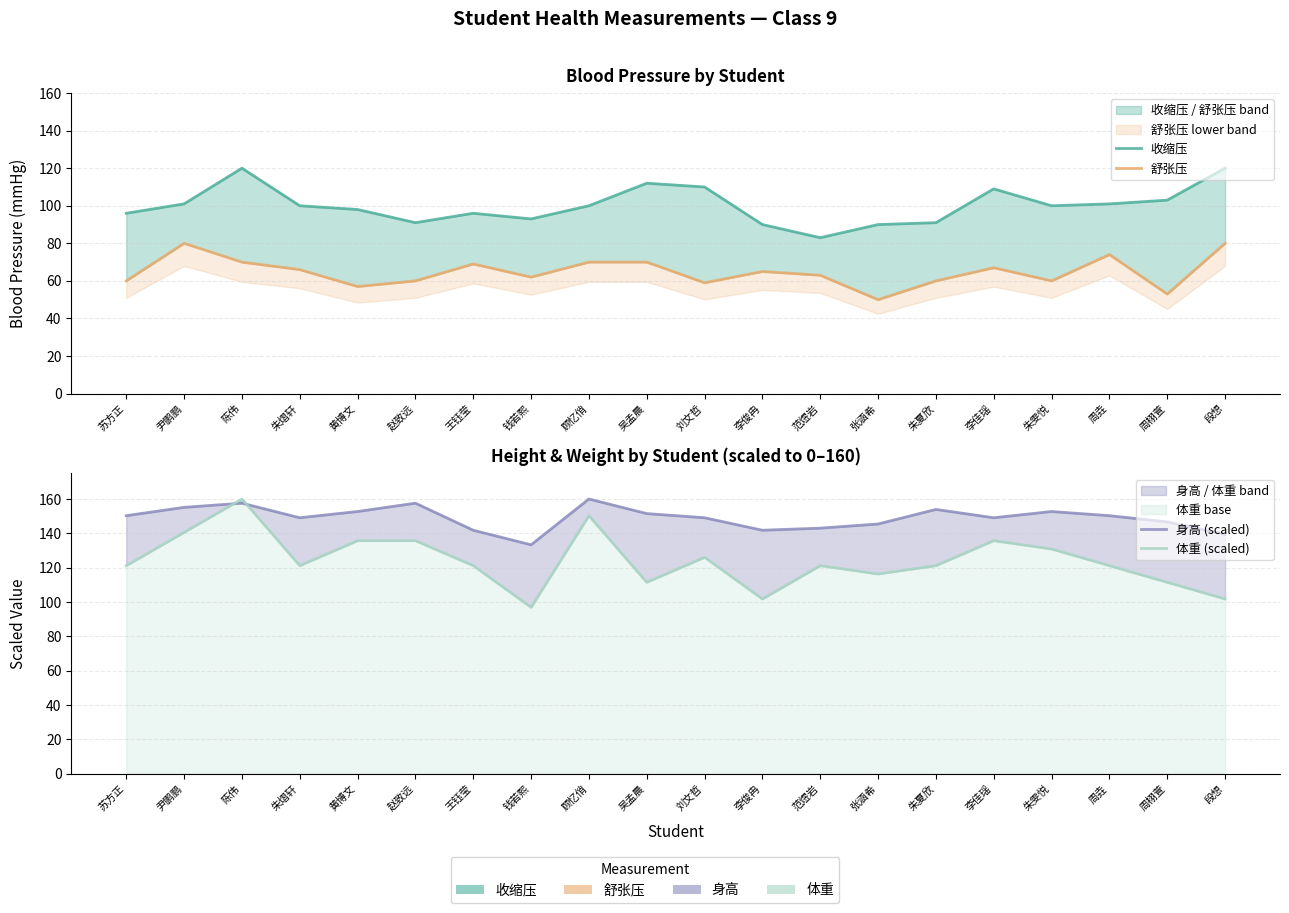

What are all the series names shown in the legend?

收缩压, 舒张压, 身高 (scaled), 体重 (scaled)